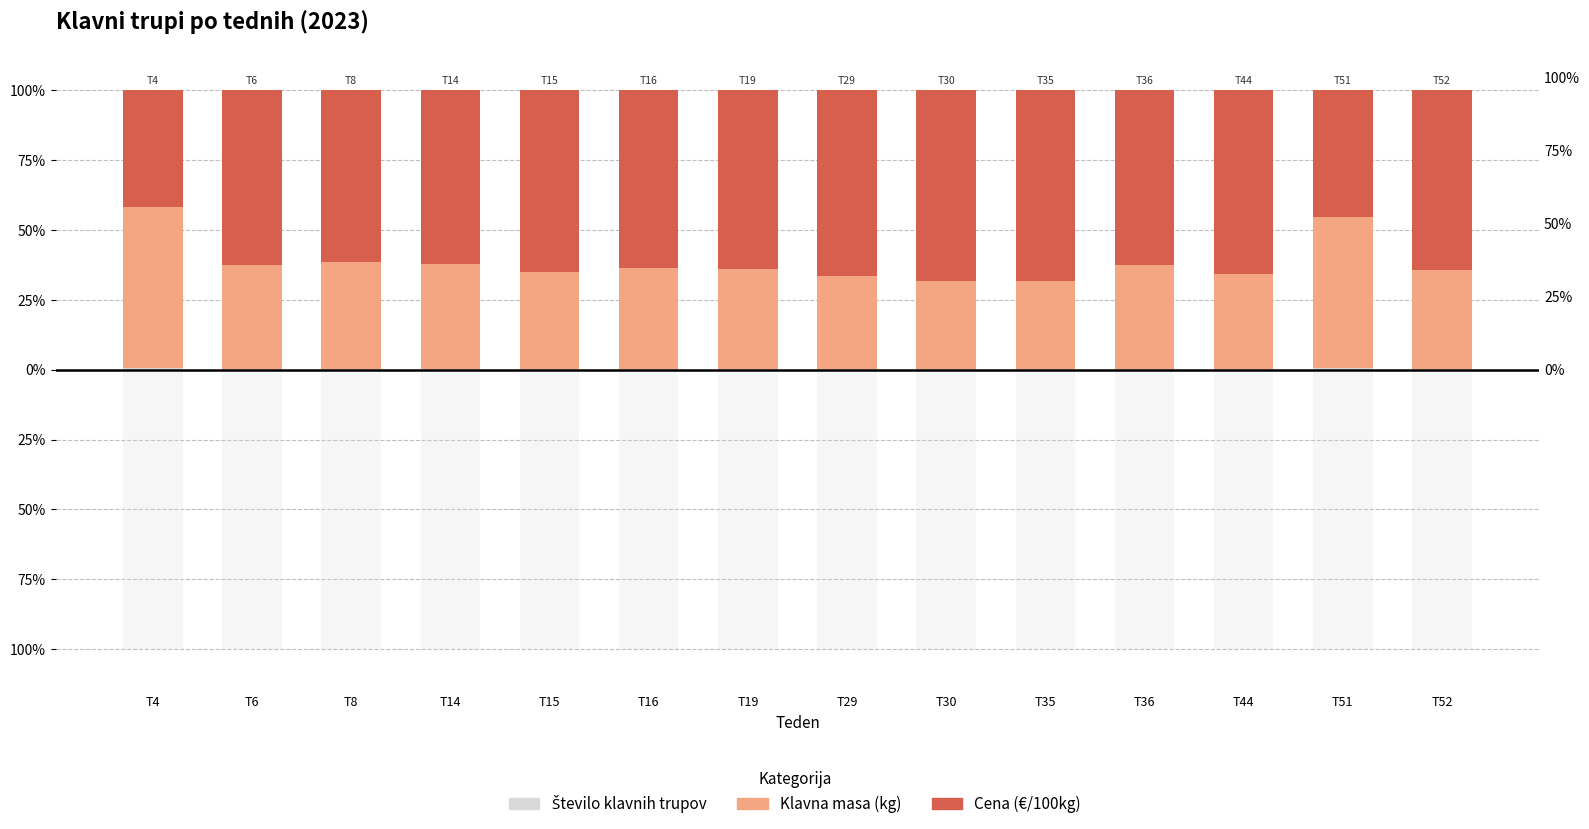

Rank the series by their maximum value, from highest to lowest.

Cena (€/100kg), Klavna masa (kg), Število klavnih trupov